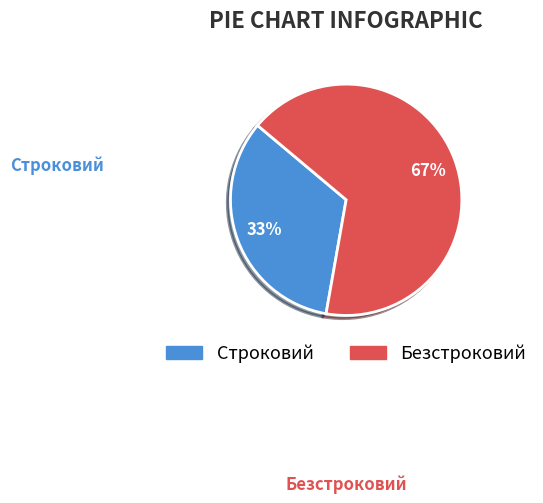

To the nearest percent, what is the average slice percentage?

50%